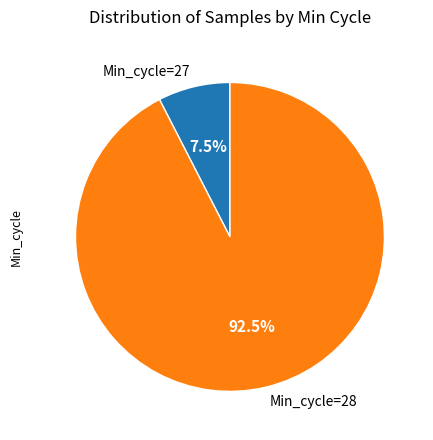

Between Min_cycle=28 and Min_cycle=27, which is larger?

Min_cycle=28